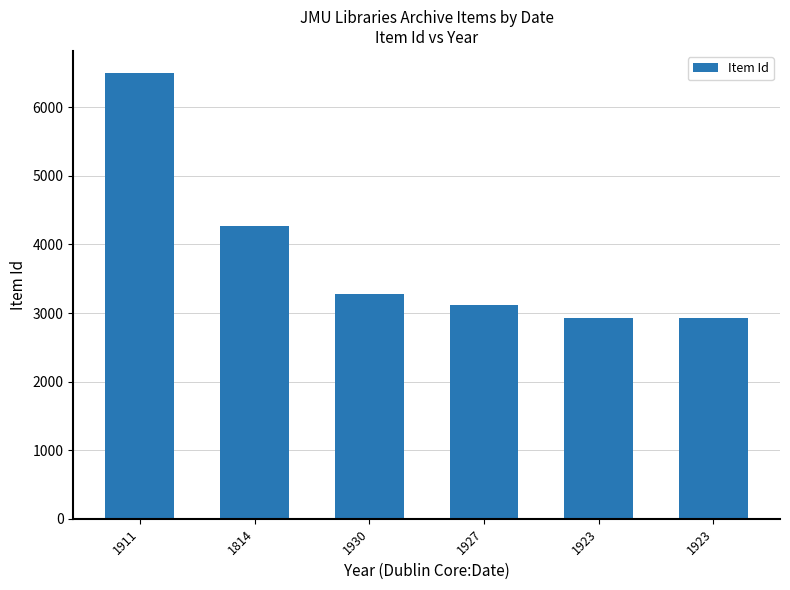

Count the number of data series in this chart.

1